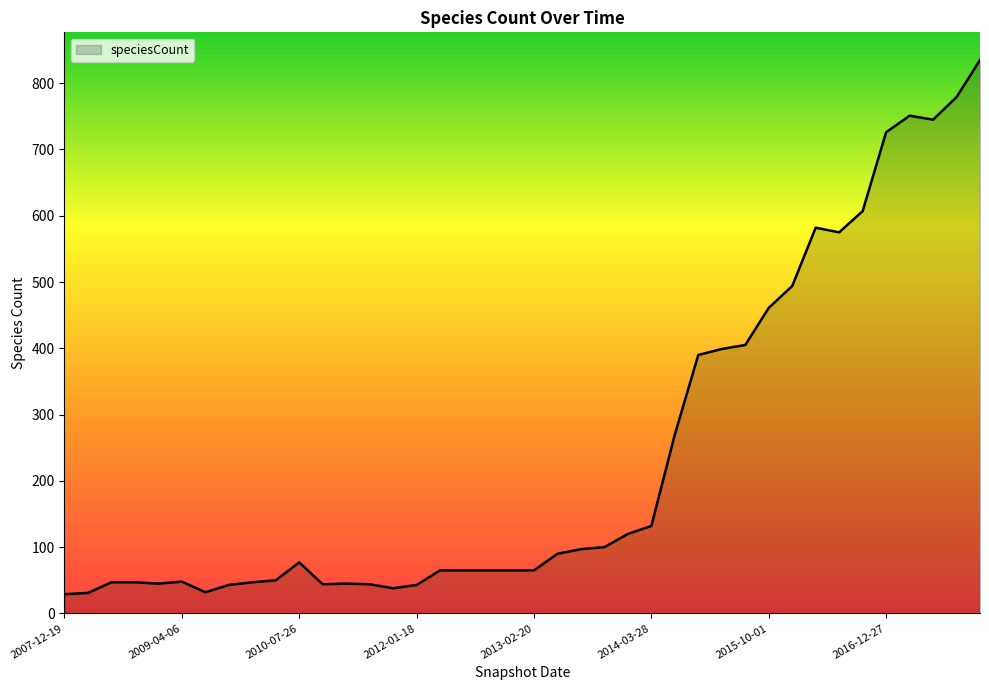

What is the difference between the maximum and minimum values?

806